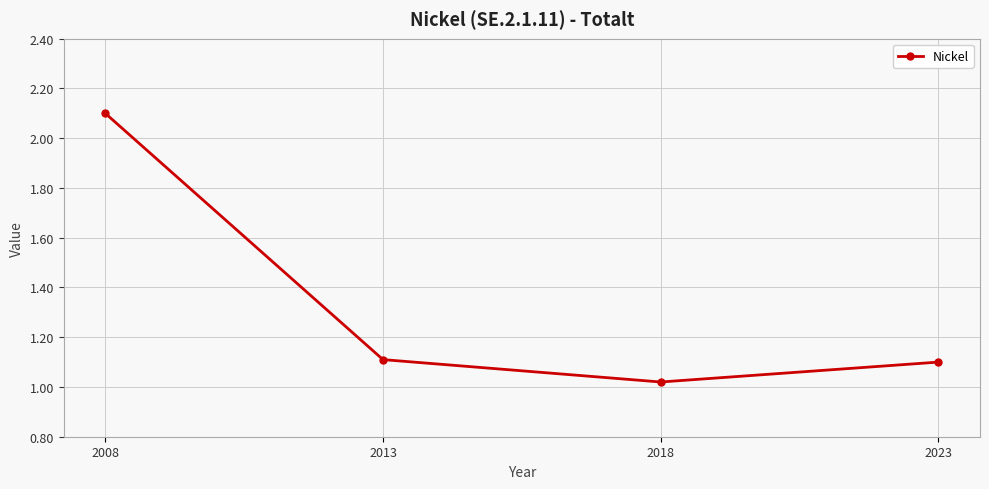

True or false: the data has more than 1 interior local peaks.

False